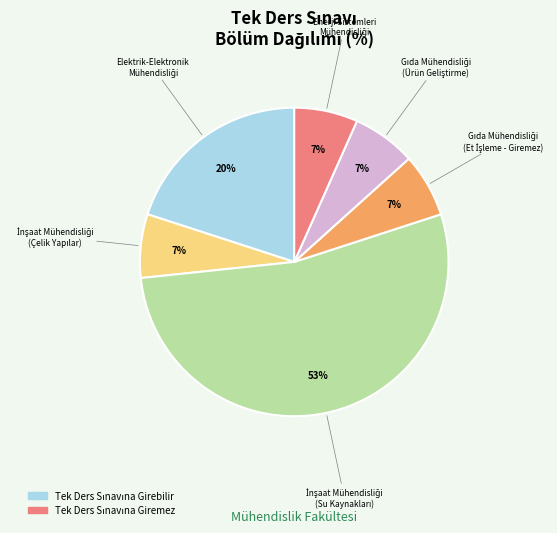

To the nearest percent, what is the average slice percentage?

17%